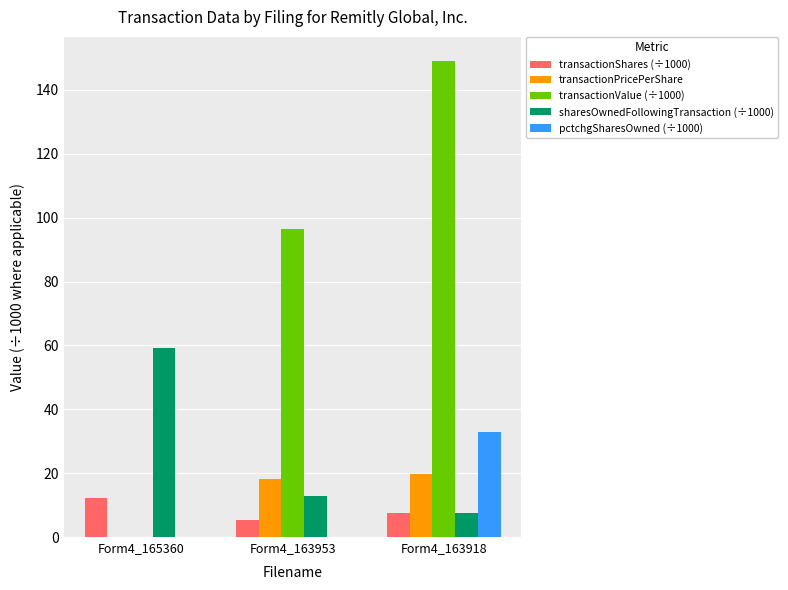

At which category is the sum across all series the highest?

Form4_163918